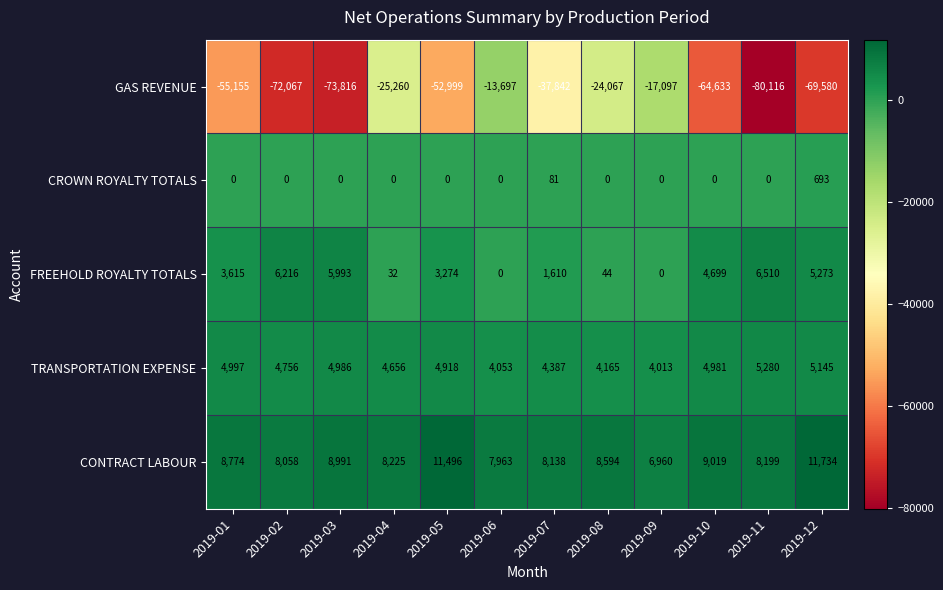

Which label corresponds to the smallest value in the chart?

2019-11